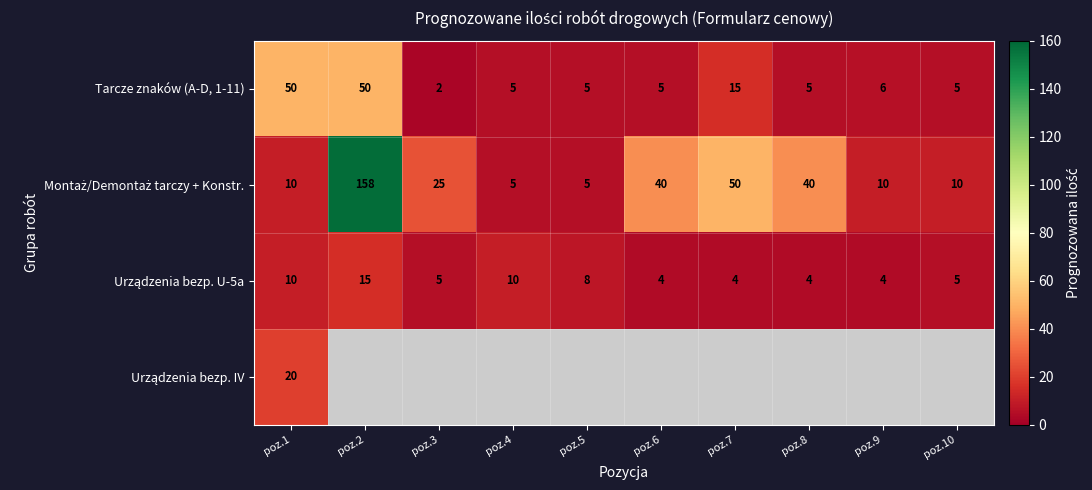

What is the average value of the Tarcze znaków (A-D, 1-11) series?

15